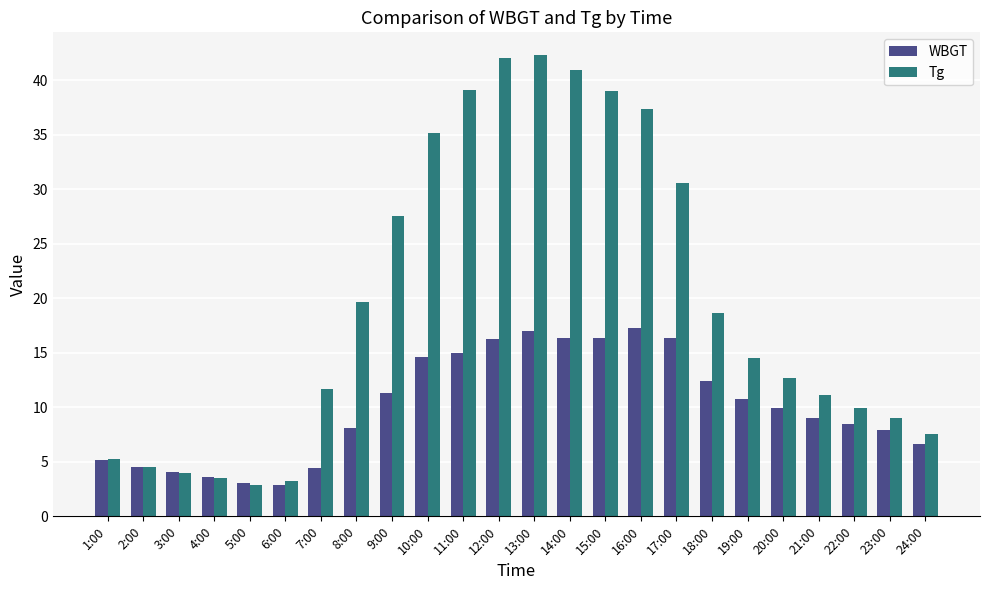

How many bars are there in each group?

2